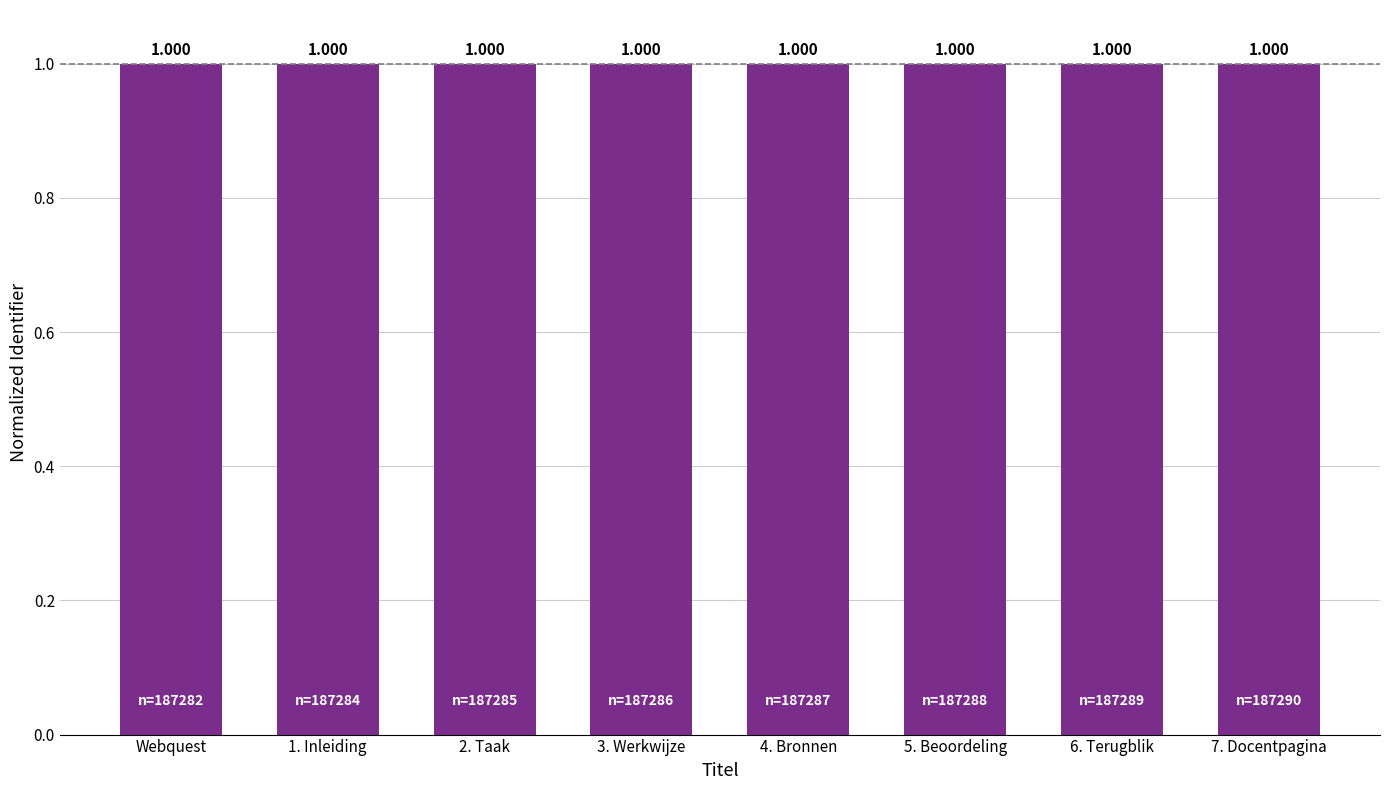

Is it true that the value at 4. Bronnen is 1.4?

False